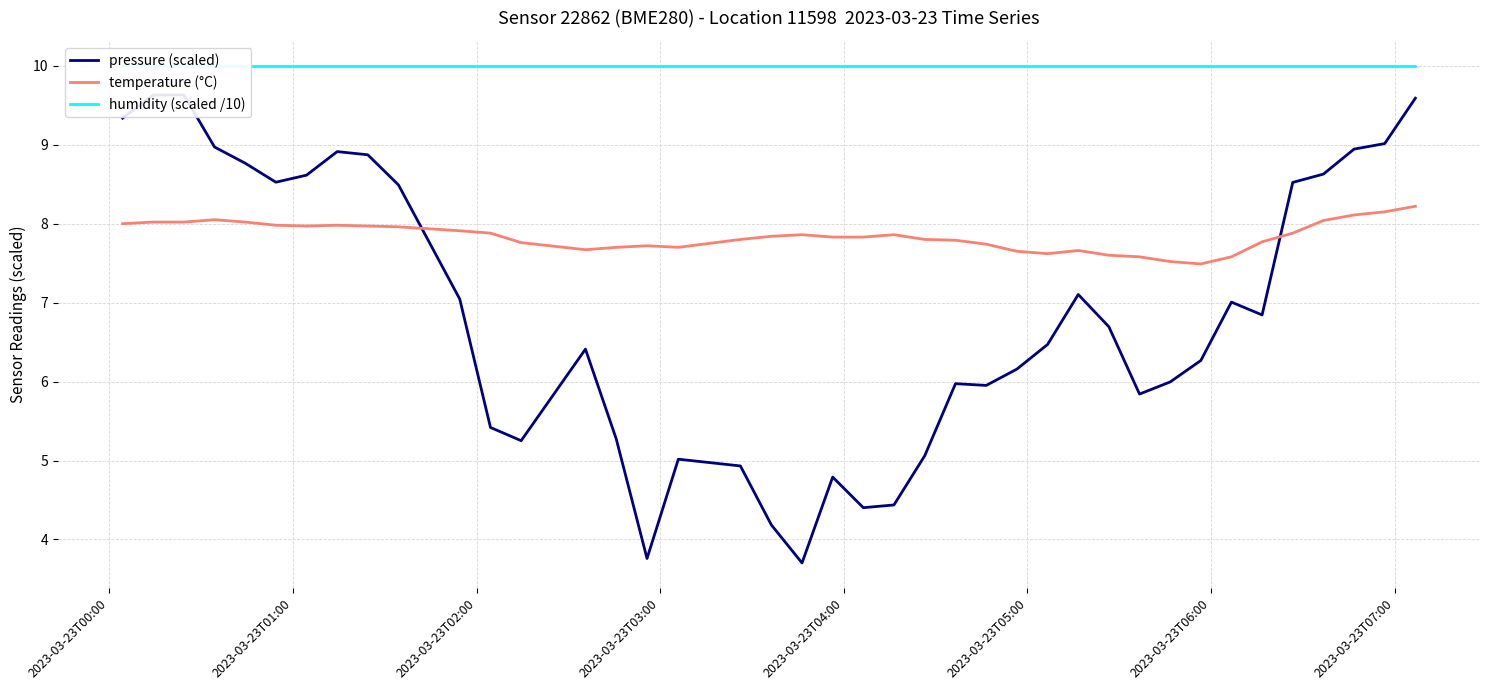

Which series has the largest range (max minus min)?

pressure (scaled)